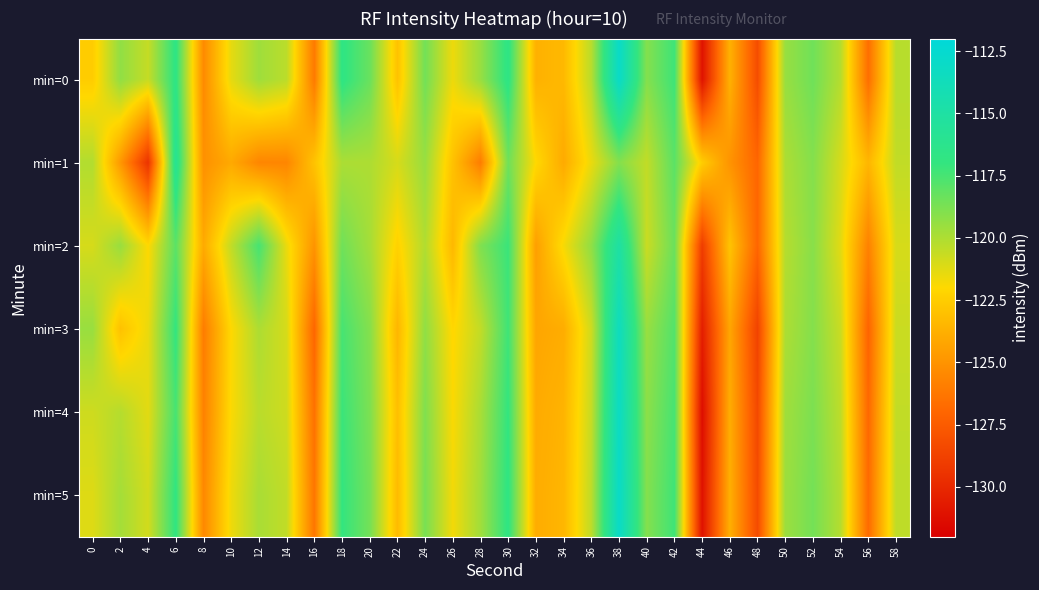

What is the difference between the highest and lowest values at 36?

2.2